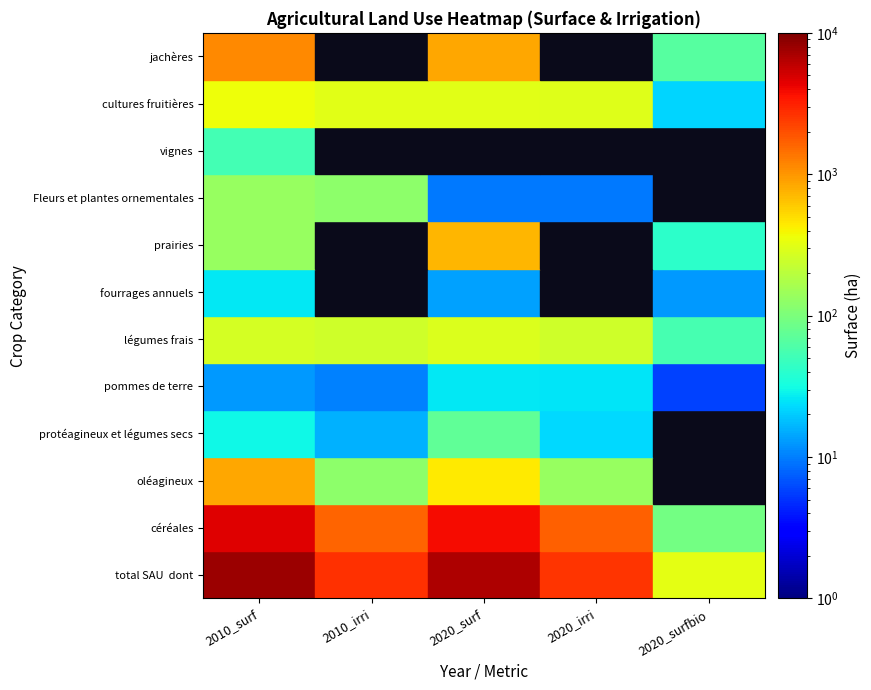

What is the difference between the maximum and minimum values in the légumes frais series?

234.6